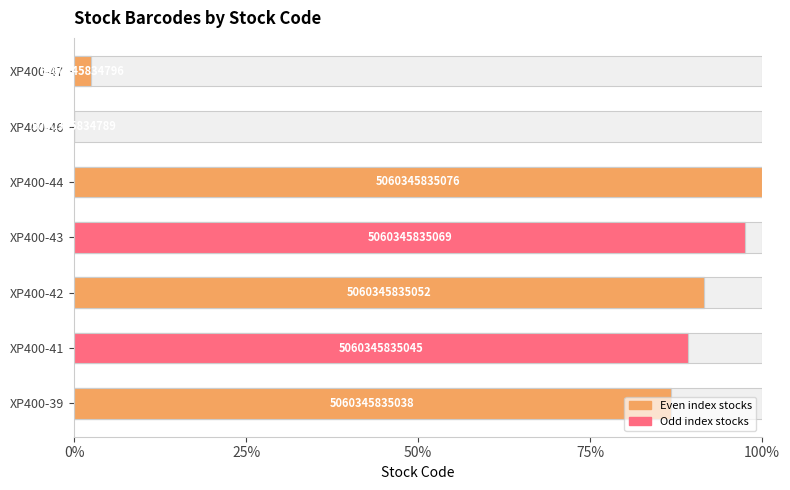

Reading left to right, list all the values displayed in this chart.

86.8	89.2	91.6	97.6	100.0	0.0	2.4